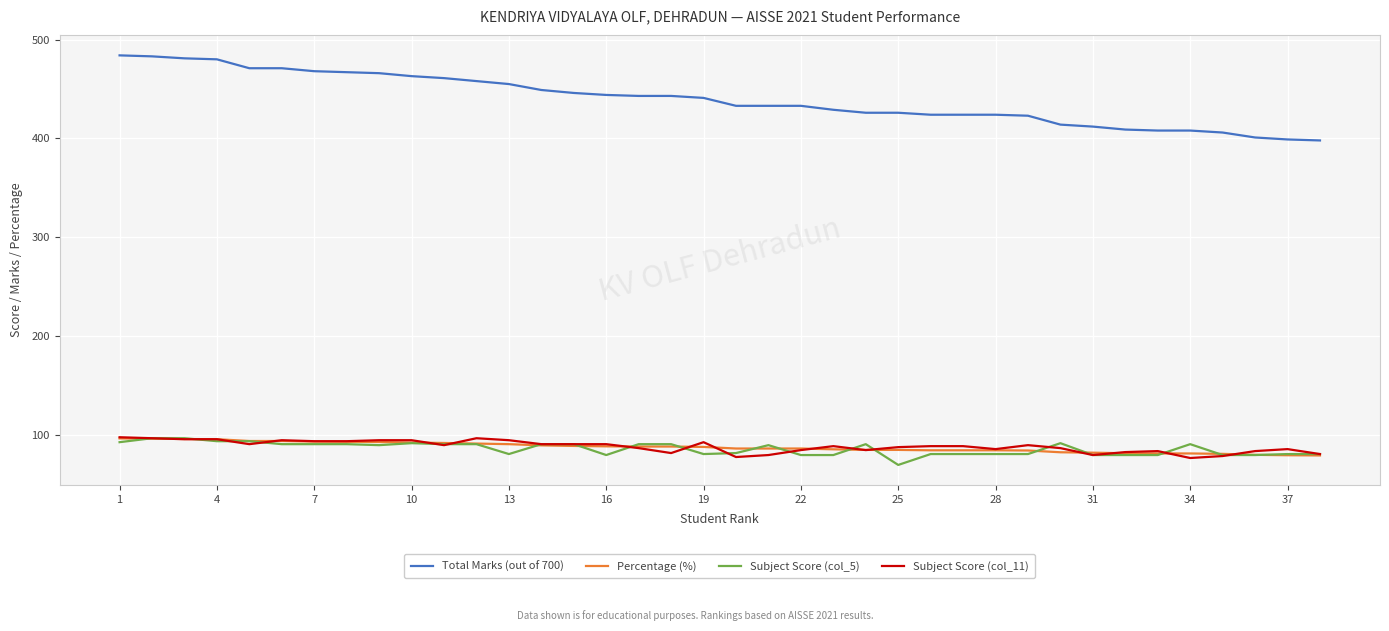

True or false: Subject Score (col_5) and Total Marks (out of 700) cross at least once.

False